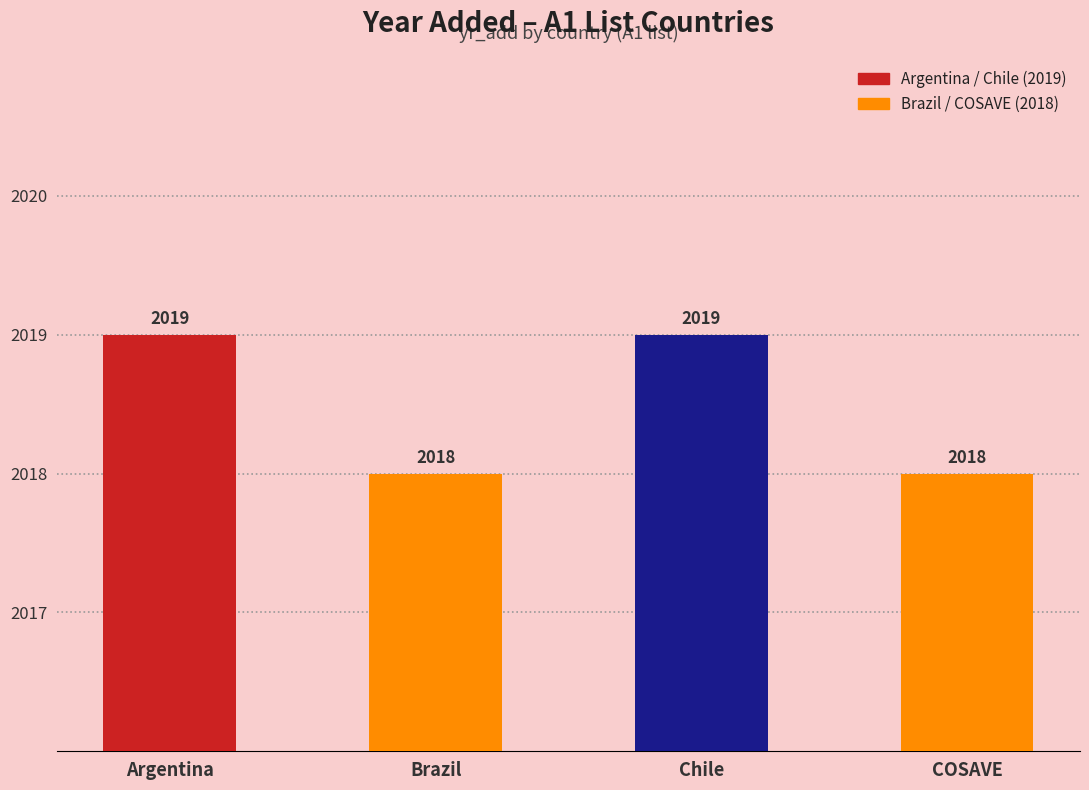

What is the ratio of the value at COSAVE to the value at Argentina?

1.0